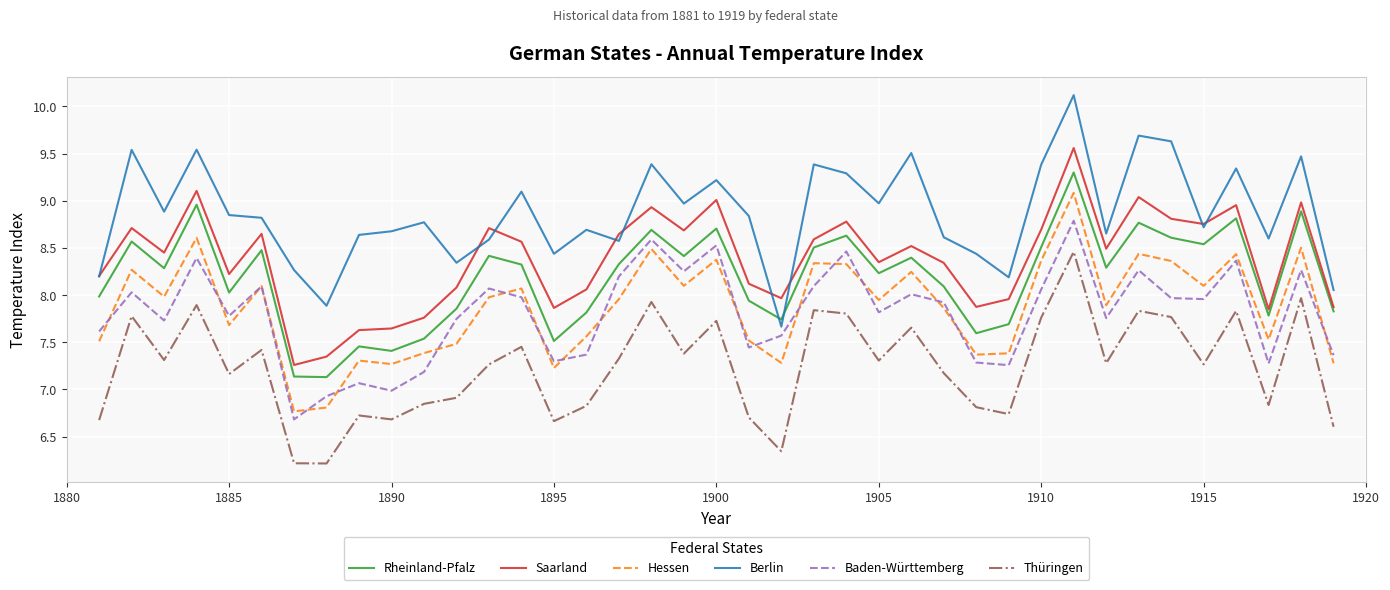

True or false: Berlin and Hessen cross at least once.

False